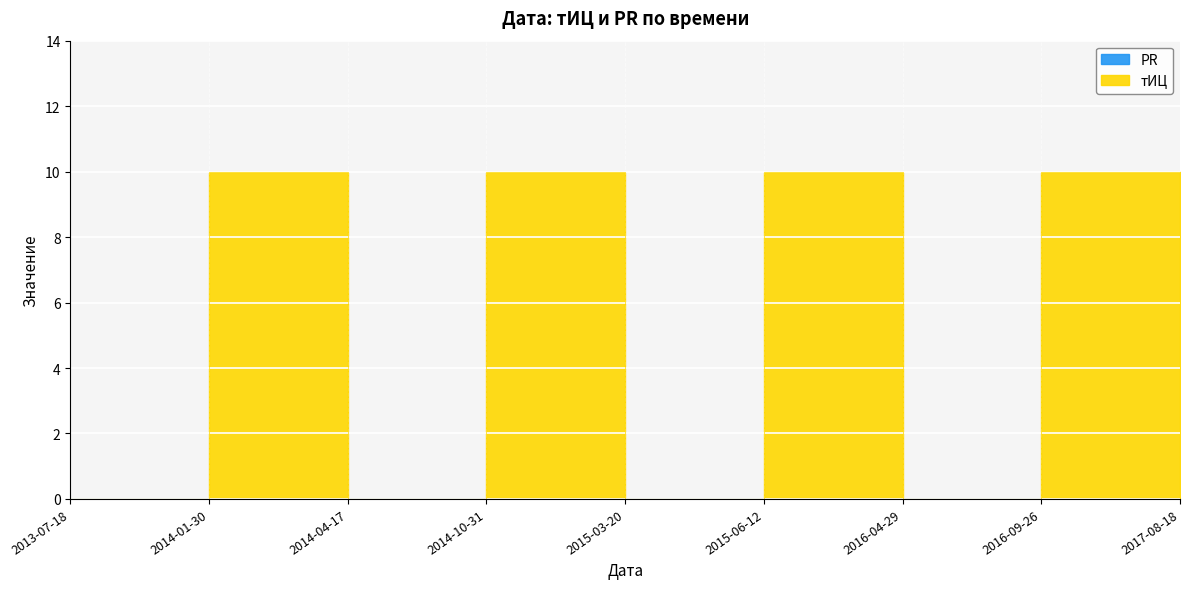

The chart shows a value of 3 at 2014-10-31. True or false?

False